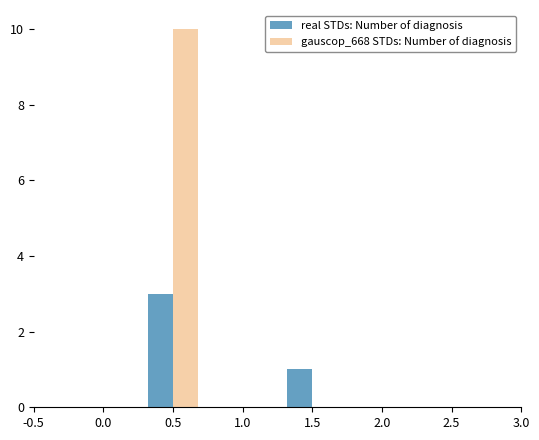

Rank the series by their average value, from lowest to highest.

real STDs: Number of diagnosis, gauscop_668 STDs: Number of diagnosis